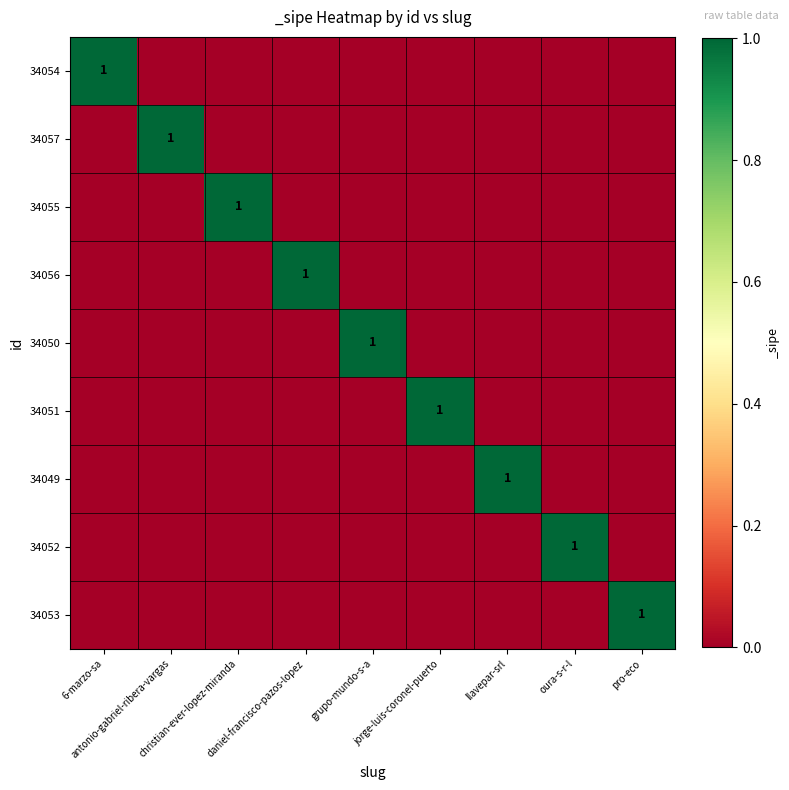

What is the highest value of the 34054 series?

1